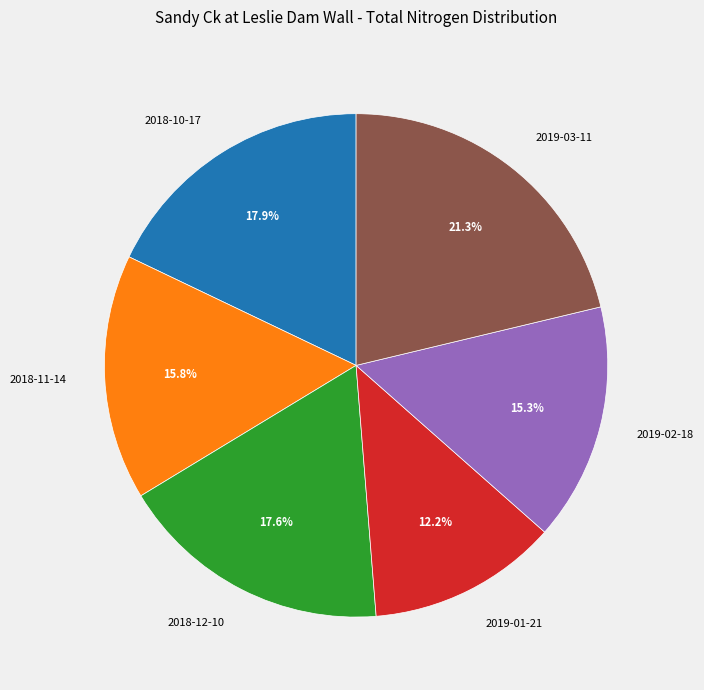

To the nearest percent, what is the average slice percentage?

17%